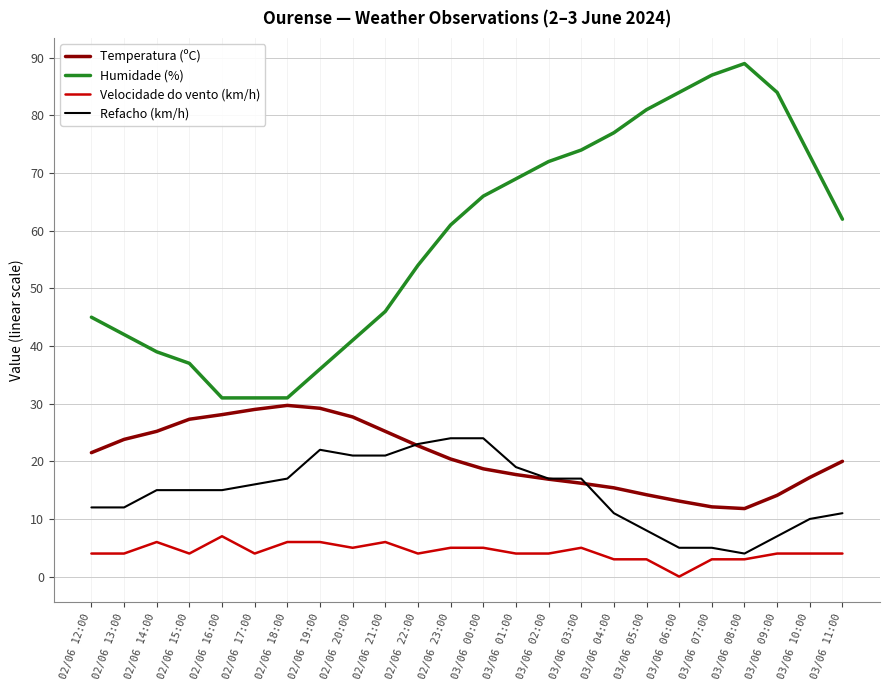

At which category does the chart reach its peak across all series?

03/06 08:00